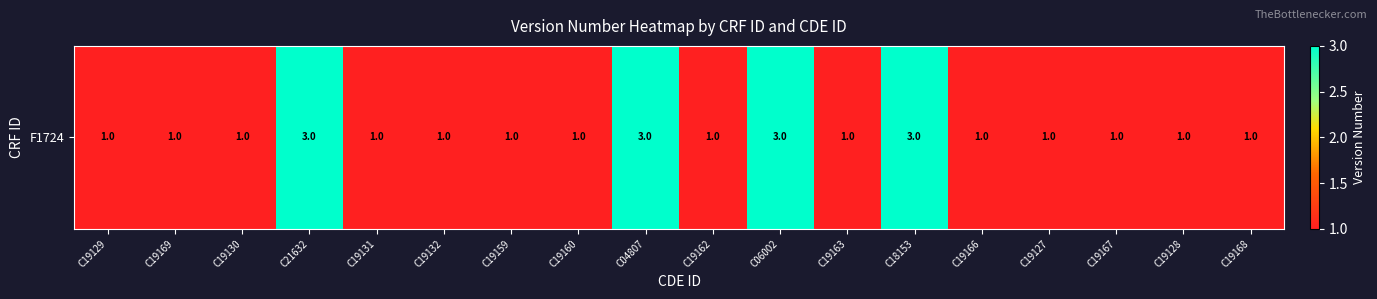

Between C04807 and C19160, which is larger?

C04807